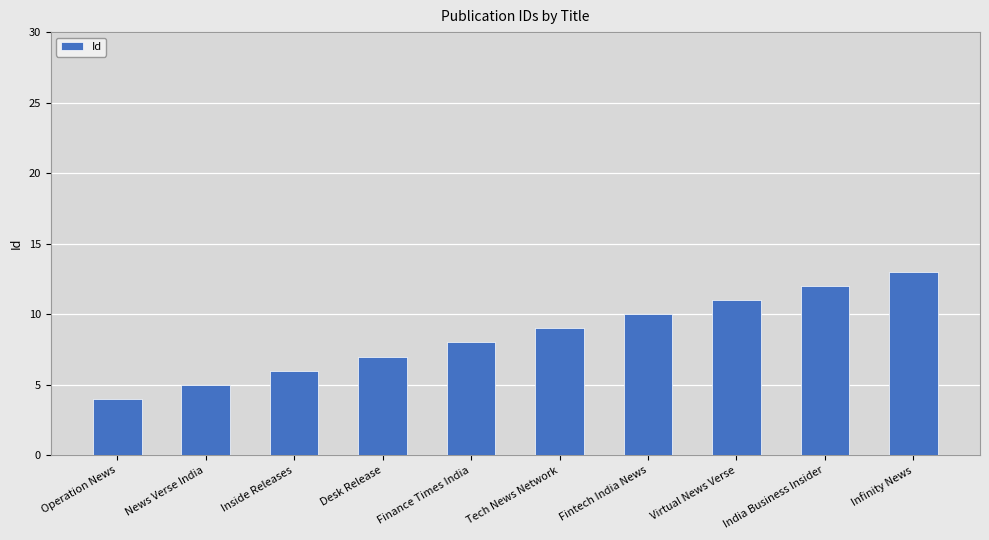

Rank the categories by value from highest to lowest.

Infinity News, India Business Insider, Virtual News Verse, Fintech India News, Tech News Network, Finance Times India, Desk Release, Inside Releases, News Verse India, Operation News